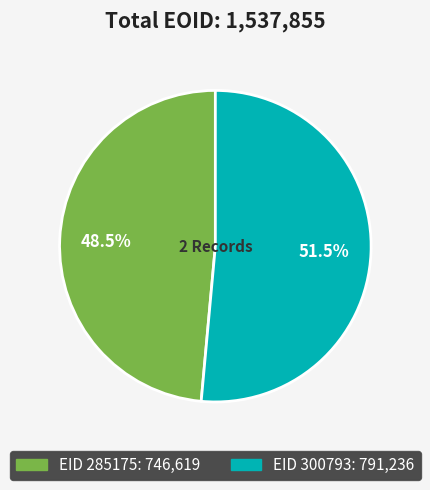

Is there any slice that represents more than half of the pie?

Yes